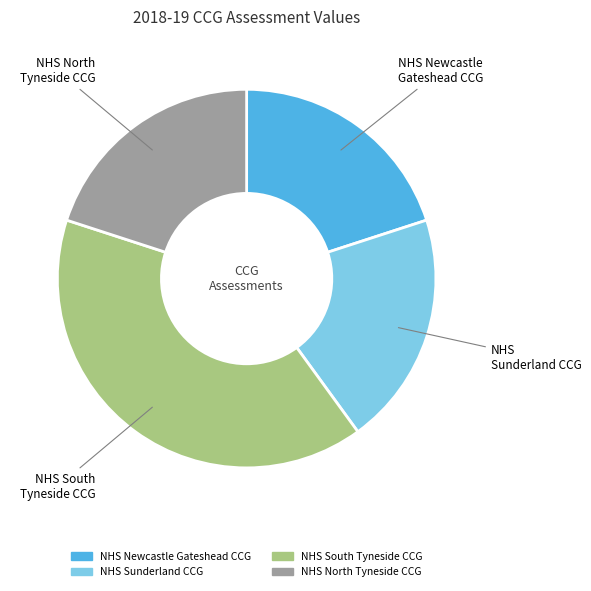

True or false: NHS North Tyneside CCG accounts for 26% of the total.

False